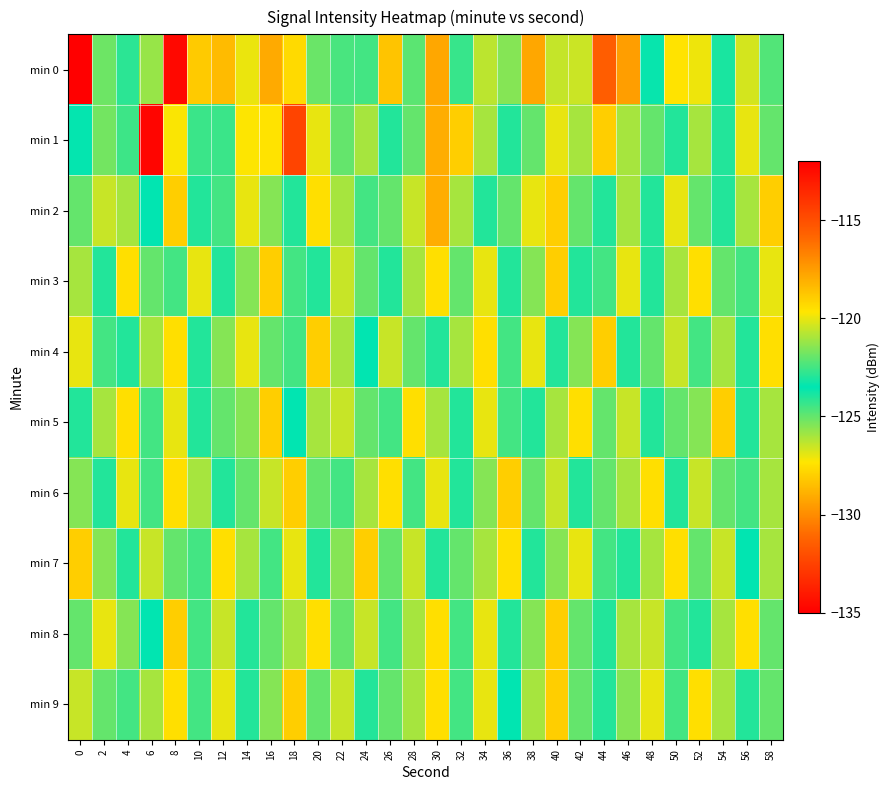

What is the difference between the highest and lowest values at 48?

4.5